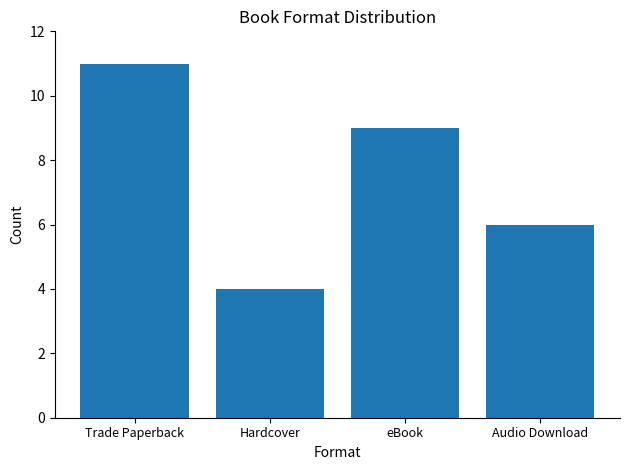

Is it true that the value at Audio Download is 3?

False